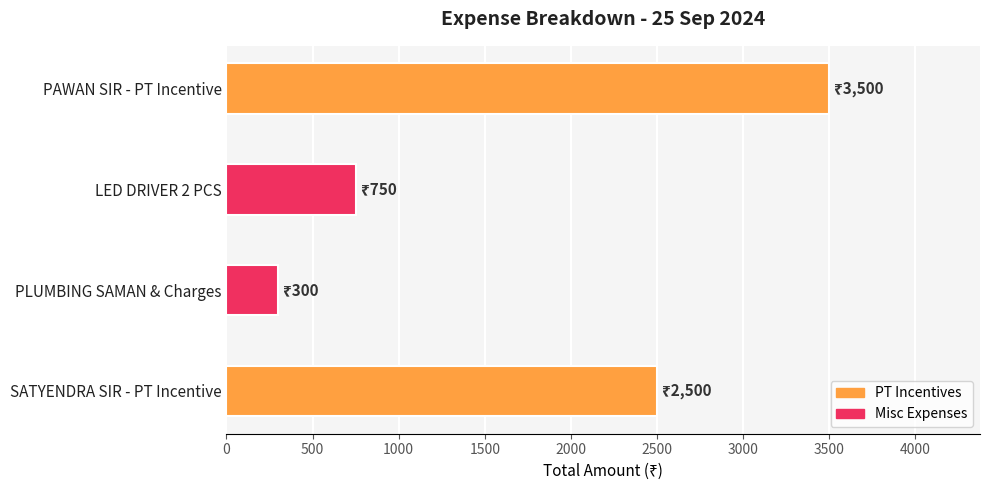

List the labels in order of value, smallest first.

PLUMBING SAMAN & Charges, LED DRIVER 2 PCS, SATYENDRA SIR - PT Incentive, PAWAN SIR - PT Incentive